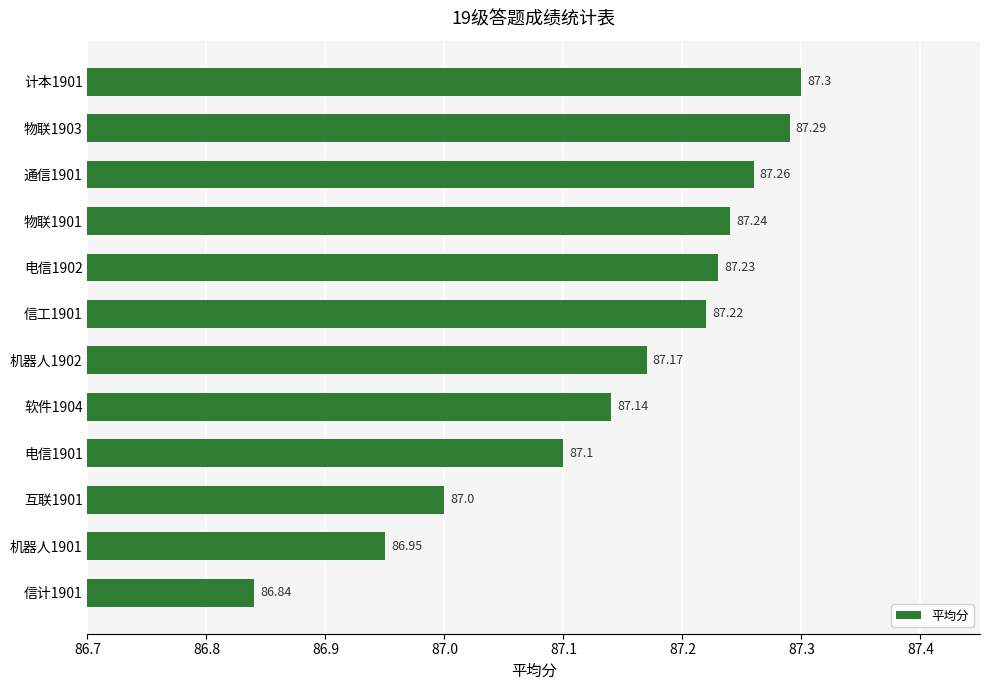

What is the minimum value shown in the chart?

86.8